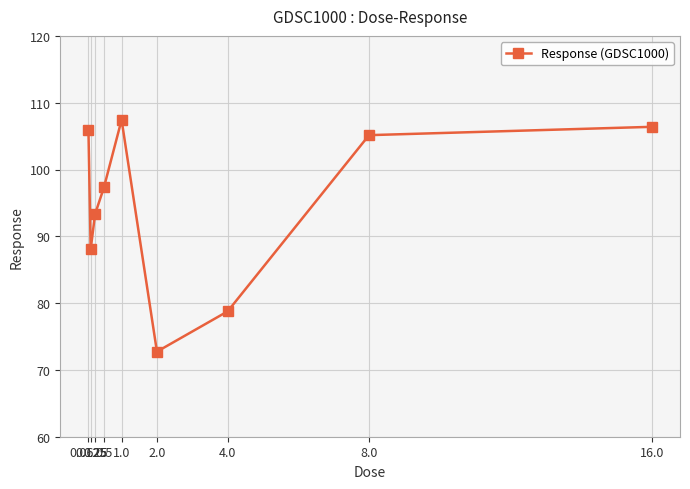

Reading right to left, extract all data points from this chart.

106.4	105.1	78.8	72.7	107.4	97.3	93.3	88.0	105.9